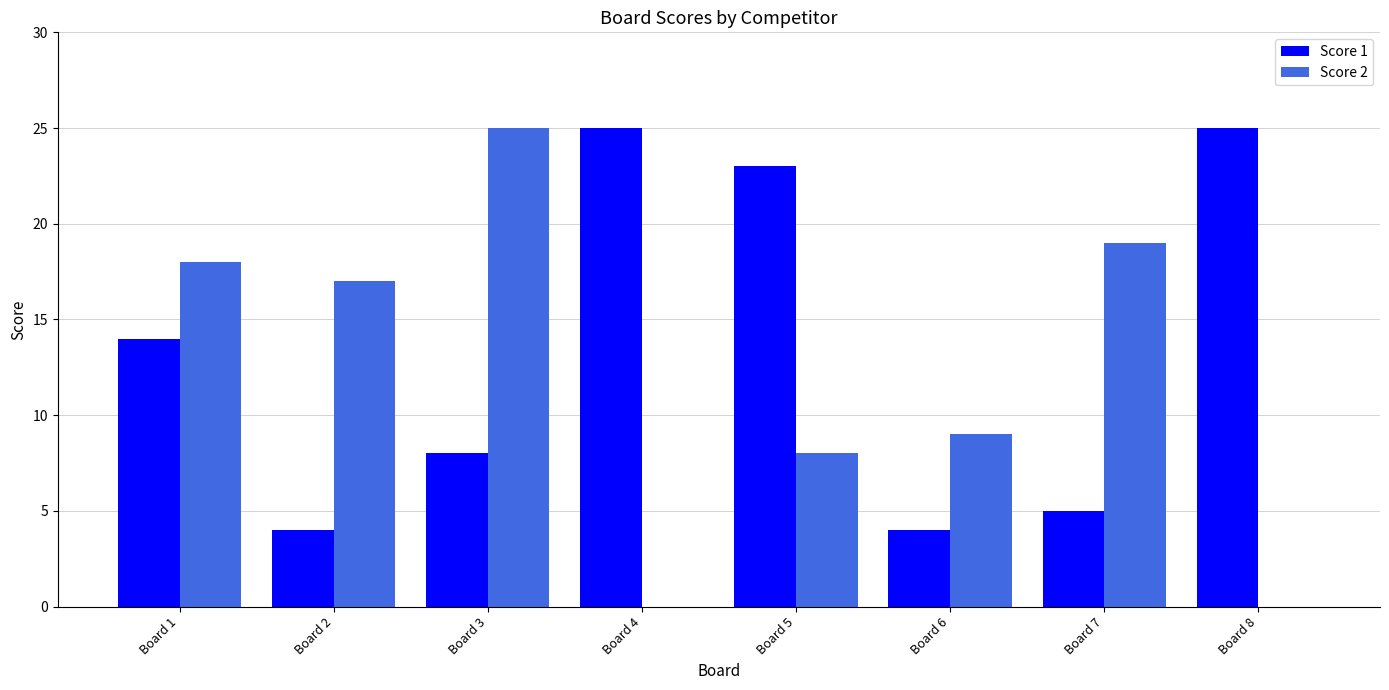

Which series has the largest range (max minus min)?

Score 2